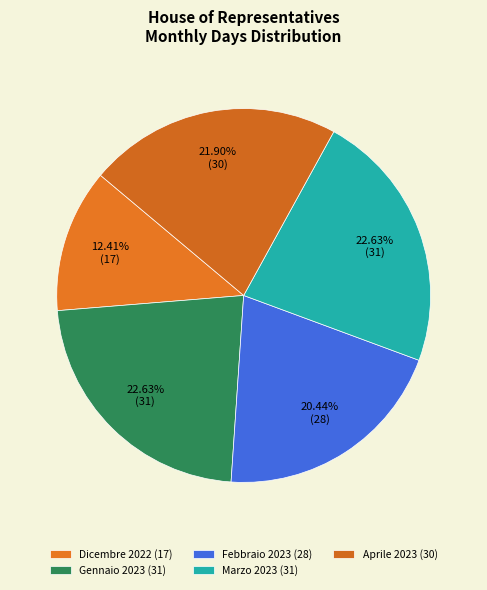

How many segments does this pie chart have?

5